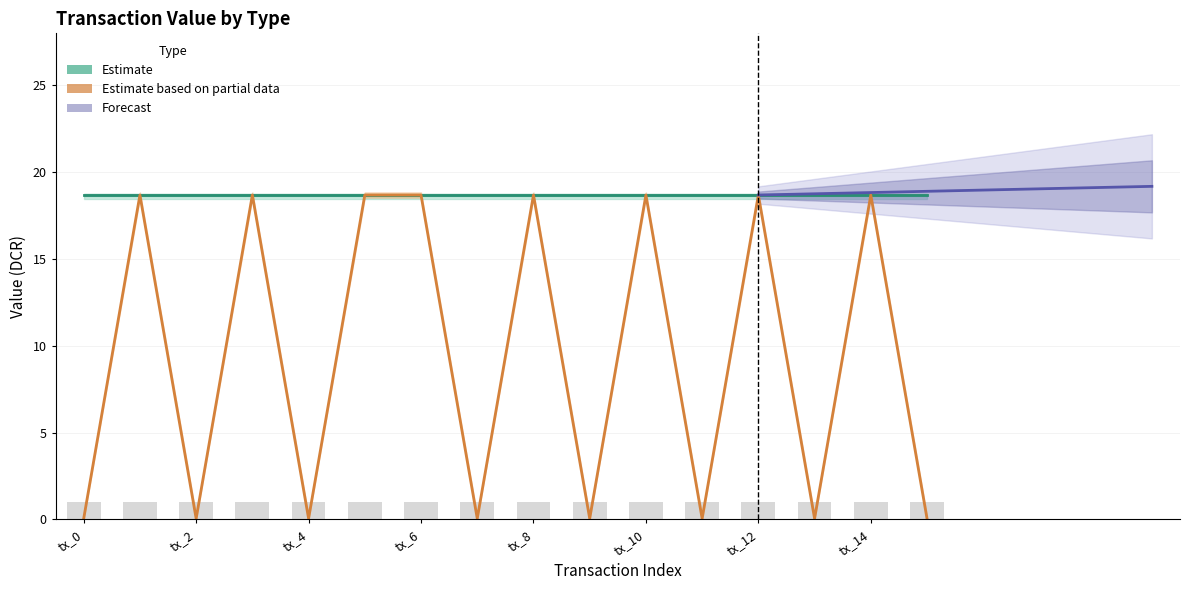

What is the maximum value for Ticket_value?

18.7